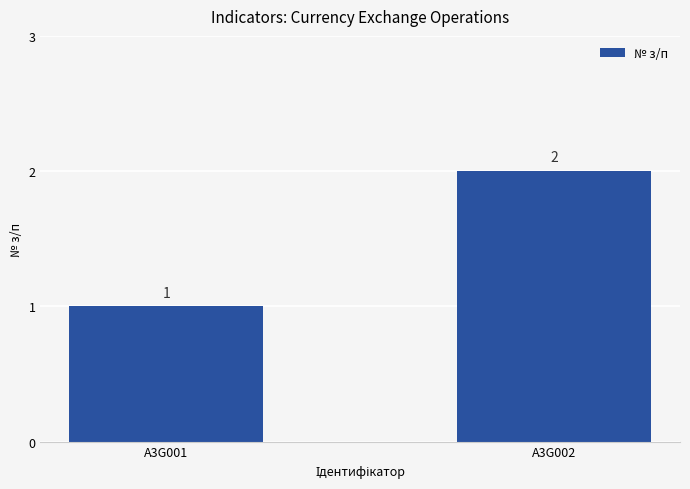

What is the sum of the values at A3G001 and A3G002?

3